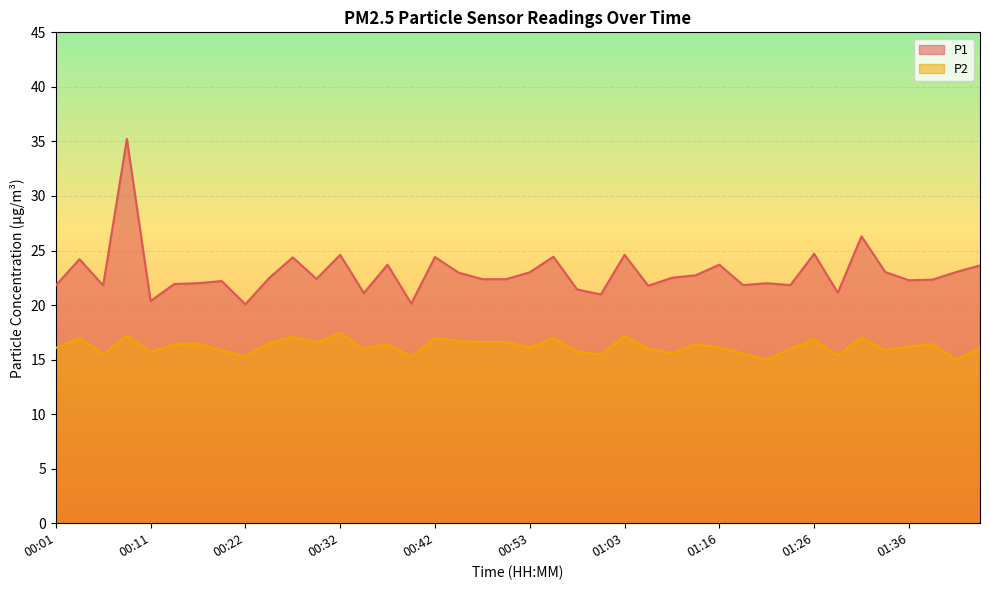

What is the maximum value shown in the chart?

35.2